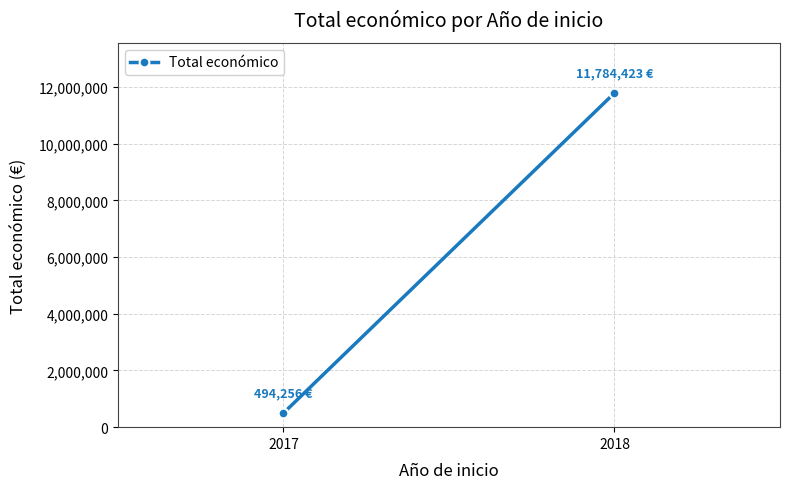

Which has a higher value, 2017 or 2018?

2018